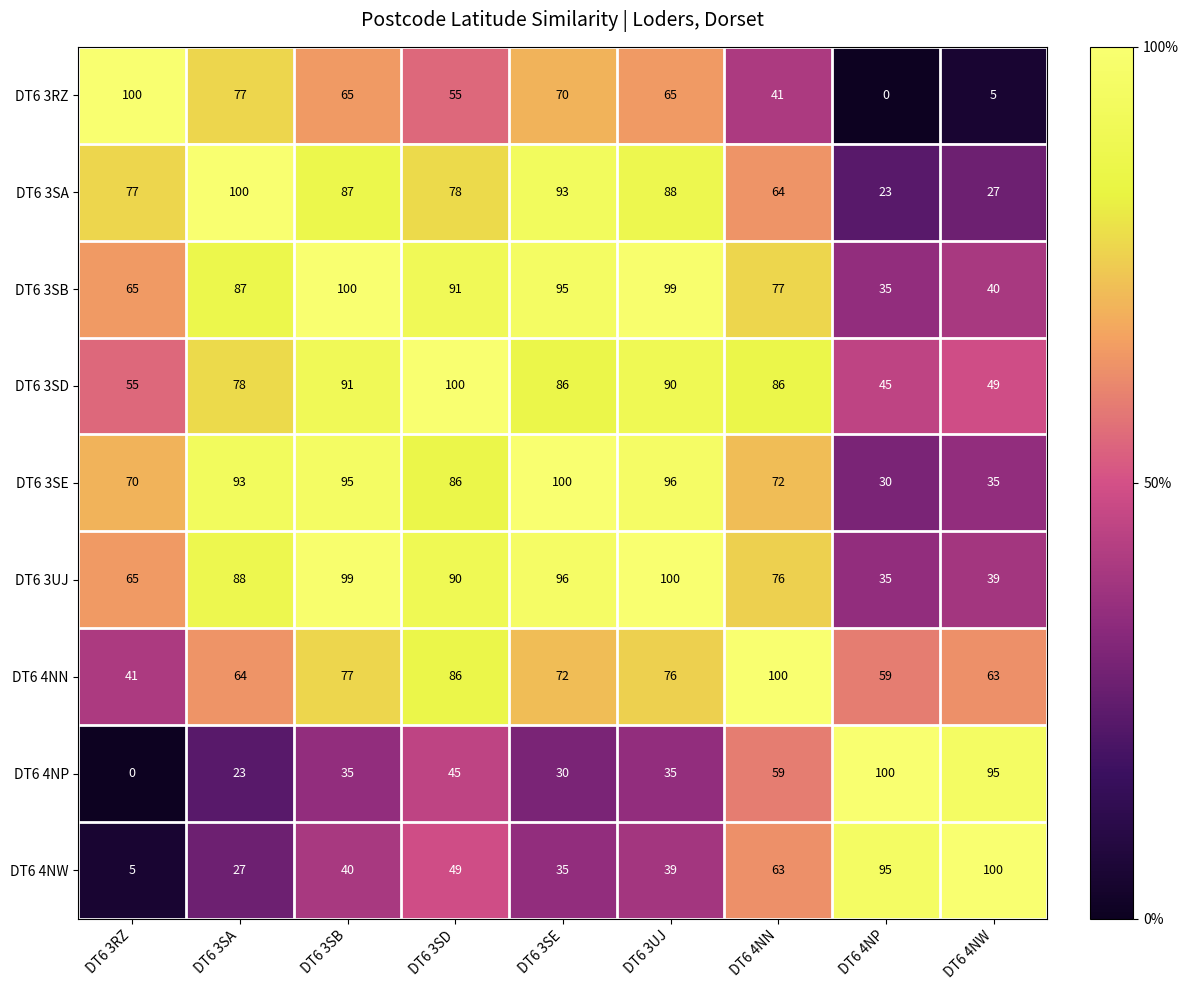

Where does the DT6 3SA series first go above 78?

DT6 3SA